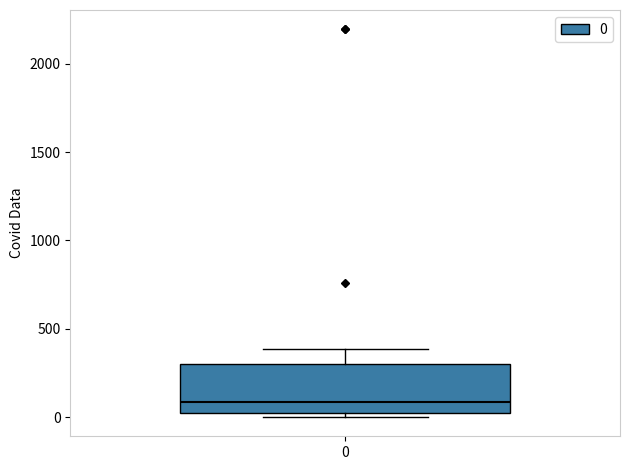

Read this box plot against the y-axis: the position of the median line, the range covered by the box, and the ends of both whiskers. The values are not printed on the chart, so give them approximately, as read against the axis.

median 100, box 0 to 300, whiskers 0 (just below the box's lower edge) to 400